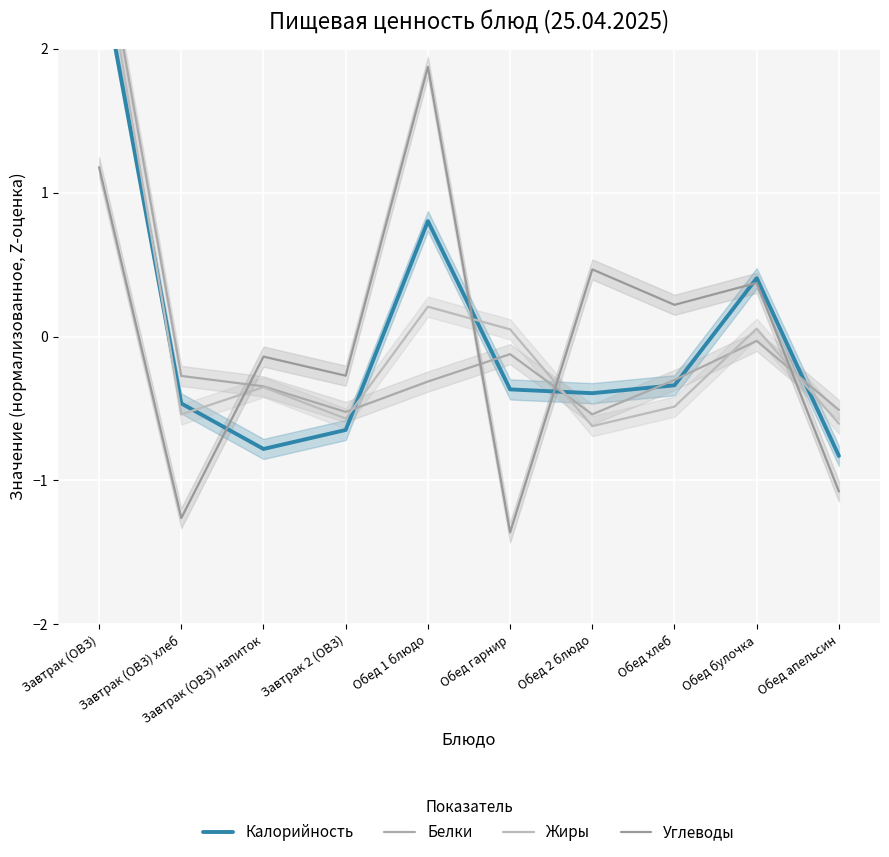

The value of Жиры at Завтрак (ОВЗ) напиток is -0.4. True or false?

True